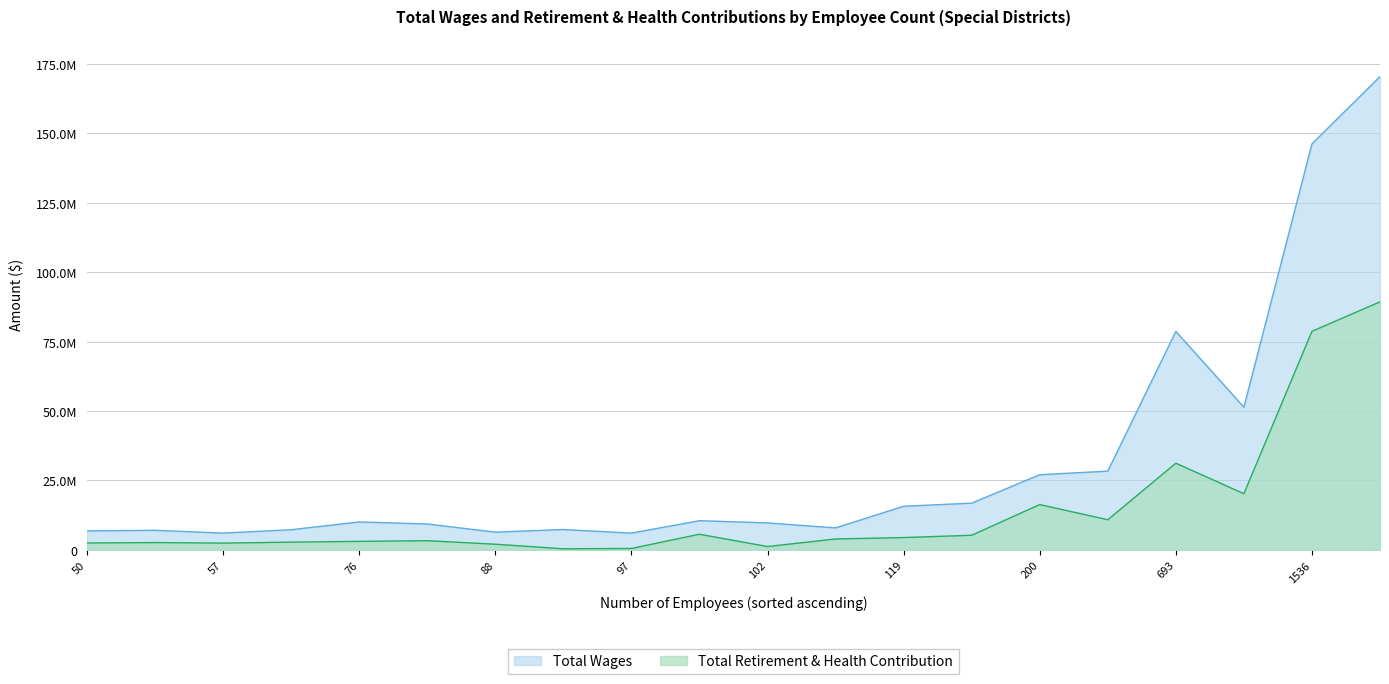

What is the spread (max minus min) of values at 88?

4337820